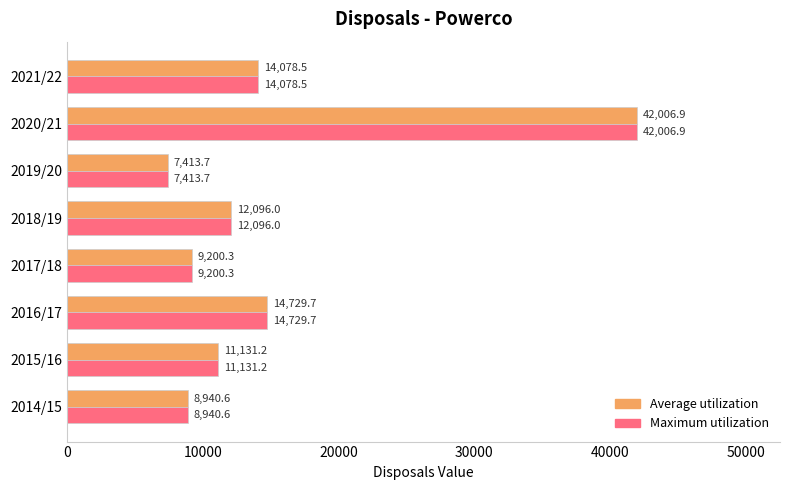

List the labels in order of Average utilization value, largest first.

2020/21, 2016/17, 2021/22, 2018/19, 2015/16, 2017/18, 2014/15, 2019/20